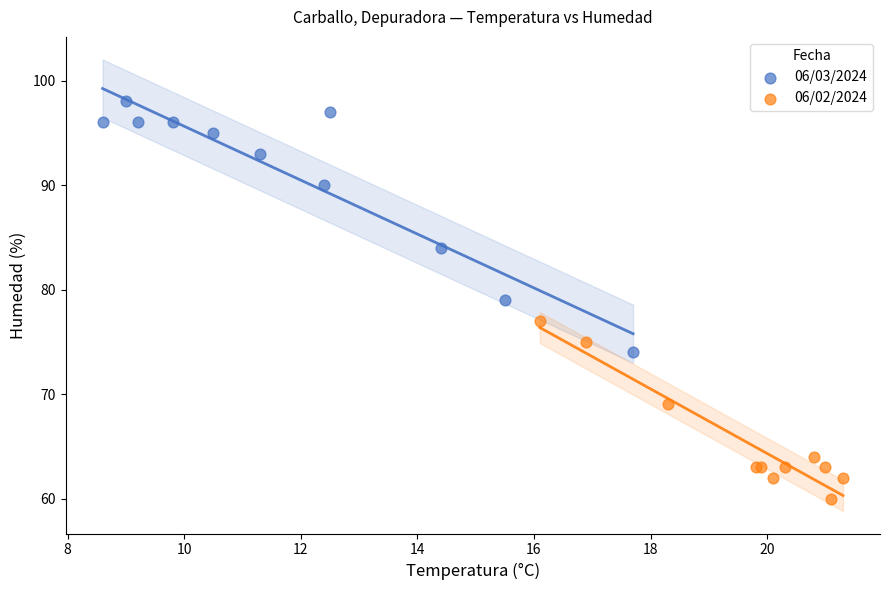

Which series has the widest spread of Y values?

06/03/2024